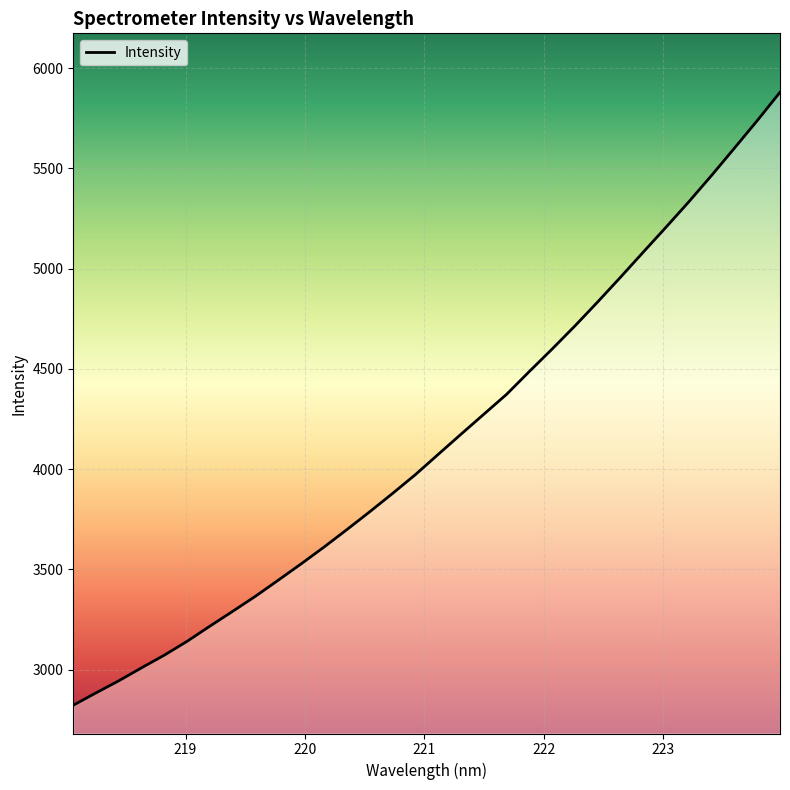

What is the maximum value shown in the chart?

5879.6